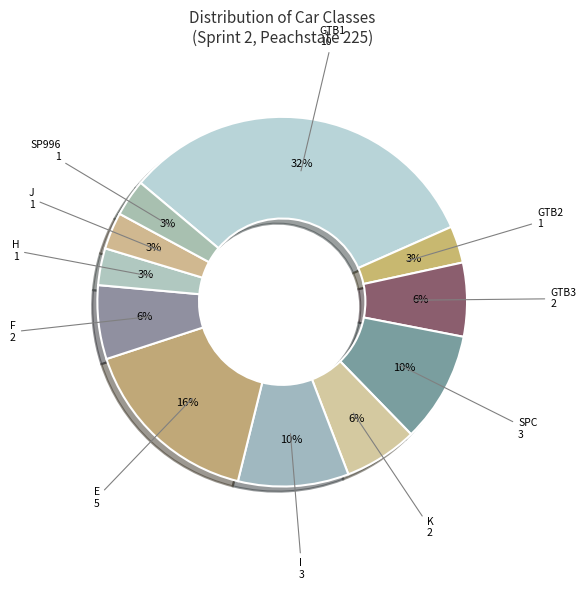

How many segments does this pie chart have?

11